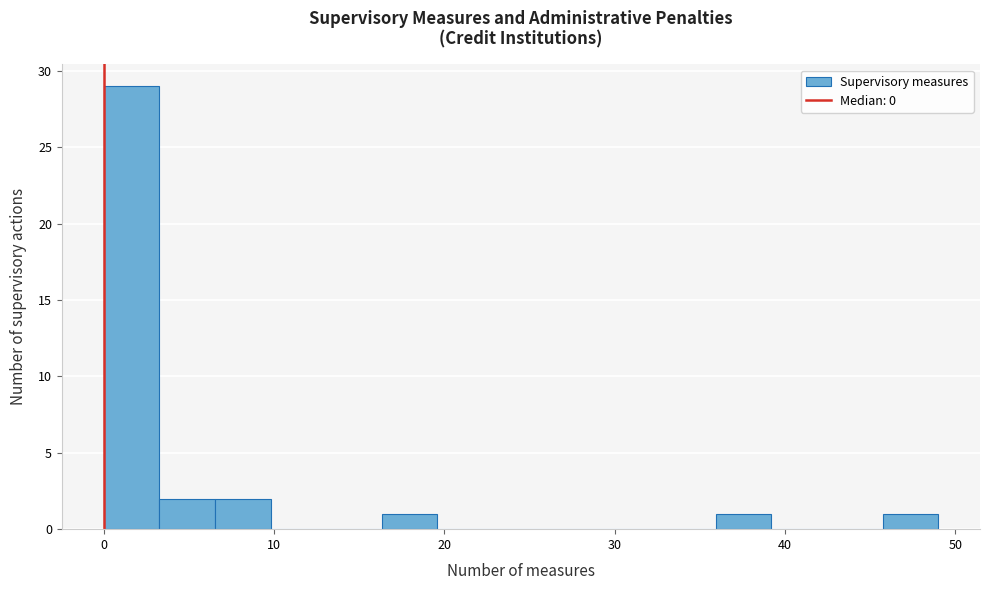

Read against the x-axis, roughly where is the centre of the tallest bar?

2